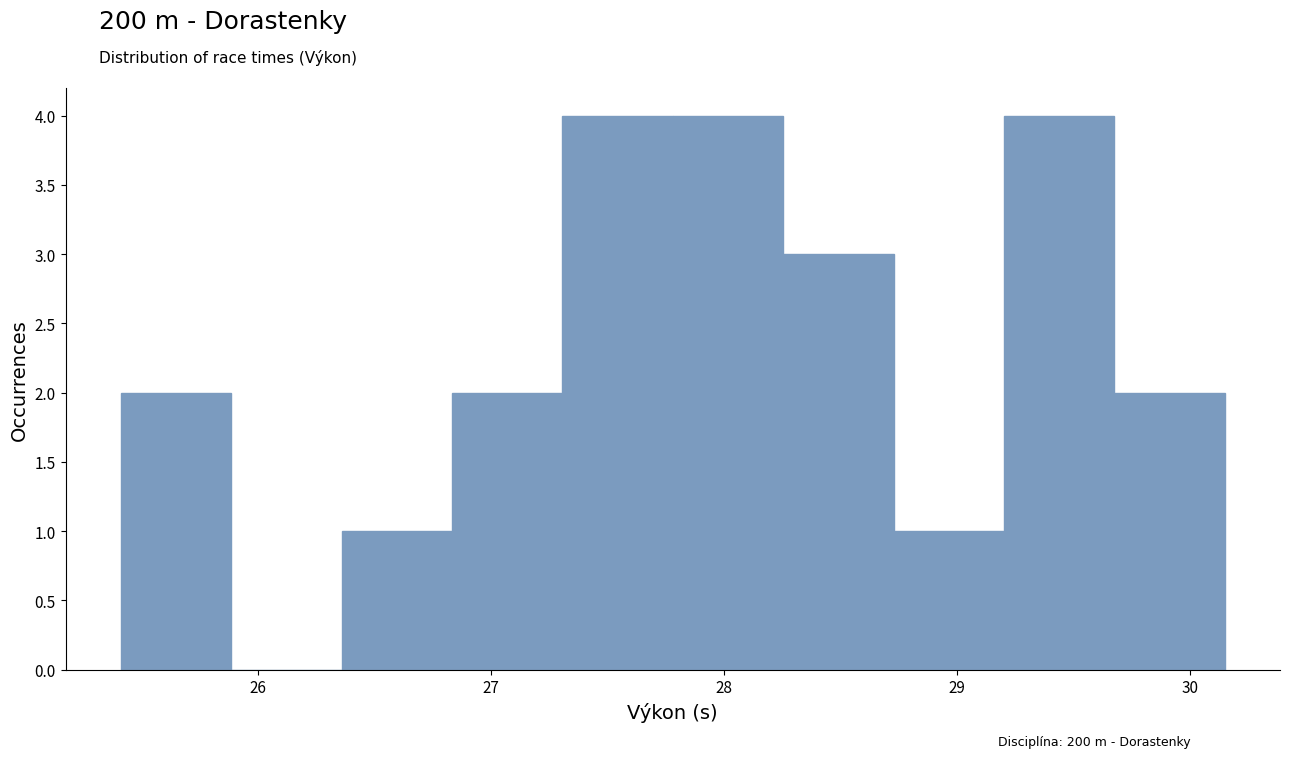

Reading left to right, transcribe this chart: for each bar, give the range it covers on the x-axis and its height. Neither the bar edges nor the heights are printed on the chart, so give them approximately, as read against the axes.

25.4 to 25.9: 2
25.9 to 26.4: 0
26.4 to 26.8: 1
26.8 to 27.3: 2
27.3 to 27.8: 4
27.8 to 28.3: 4
28.3 to 28.7: 3
28.7 to 29.2: 1
29.2 to 29.7: 4
29.7 to 30.2: 2